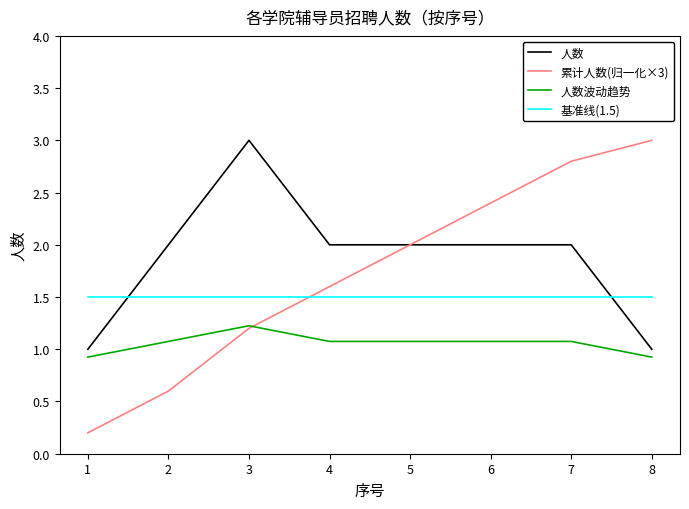

Reading left to right, what are all the values shown in this chart?

人数: 1=1.0	2=2.0	3=3.0	4=2.0	5=2.0	6=2.0	7=2.0	8=1.0
累计人数(归一化×3): 1=0.2	2=0.6	3=1.2	4=1.6	5=2.0	6=2.4	7=2.8	8=3.0
人数波动趋势: 1=0.9	2=1.1	3=1.2	4=1.1	5=1.1	6=1.1	7=1.1	8=0.9
基准线(1.5): 1=1.5	2=1.5	3=1.5	4=1.5	5=1.5	6=1.5	7=1.5	8=1.5